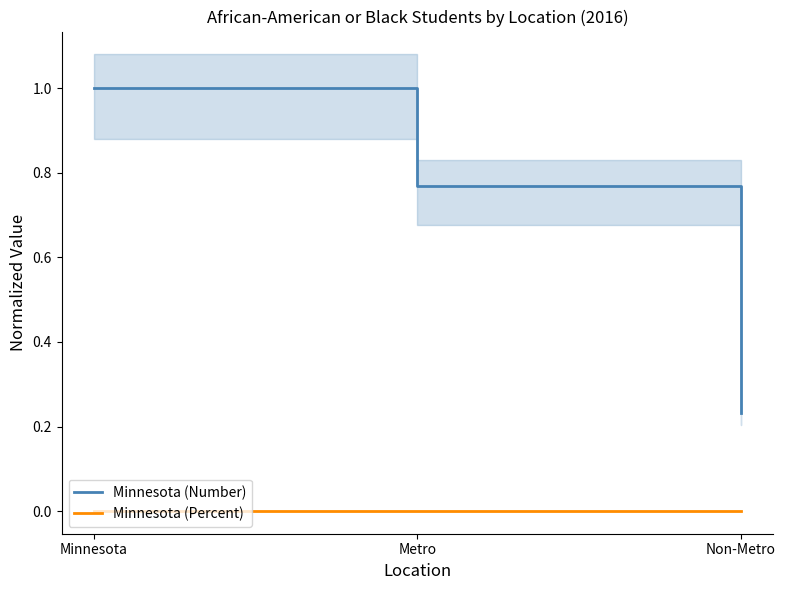

Does the chart have visible grid lines?

No